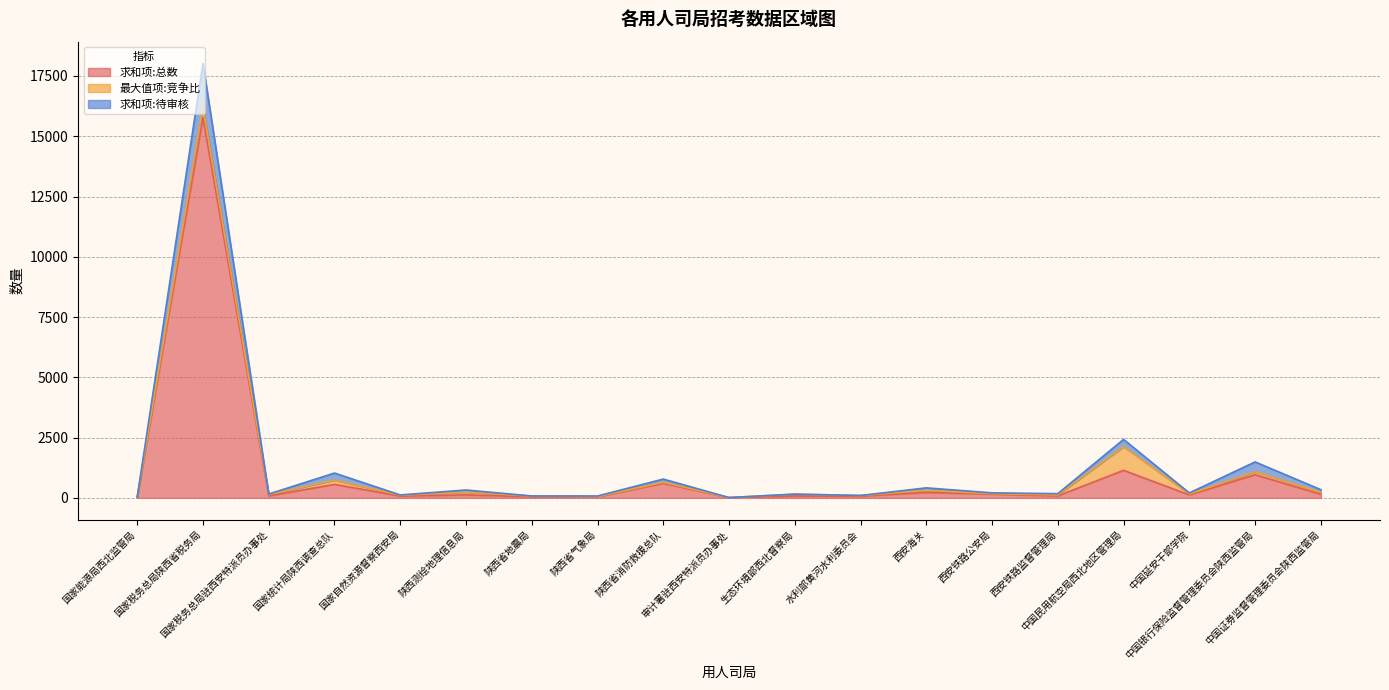

At which category does 求和项:待审核 reach its first local peak?

国家税务总局陕西省税务局